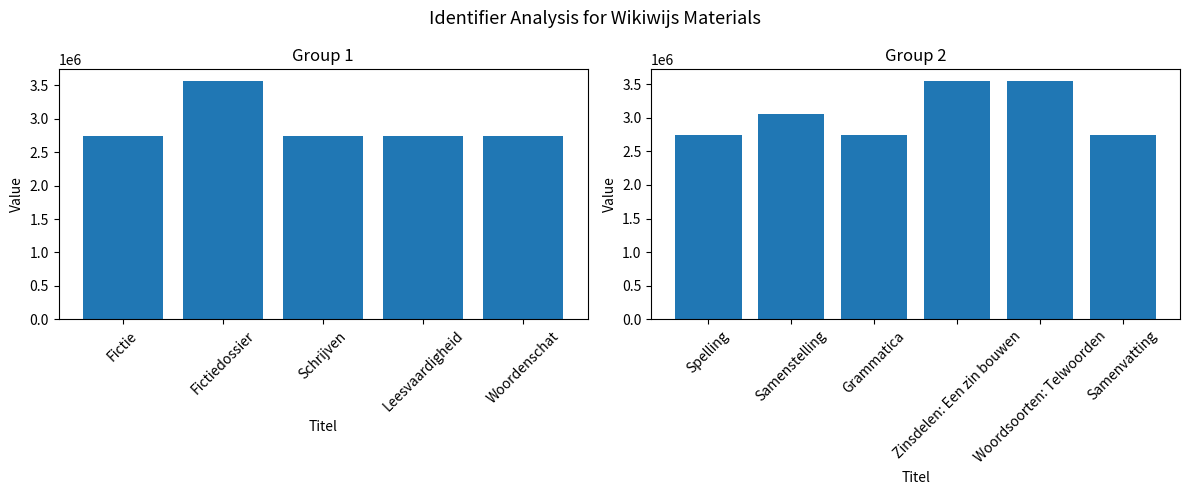

List the labels in order of value, smallest first.

Fictie, Leesvaardigheid, Woordenschat, Spelling, Schrijven, Grammatica, Samenvatting, Samenstelling, Woordsoorten: Telwoorden, Zinsdelen: Een zin bouwen, Fictiedossier